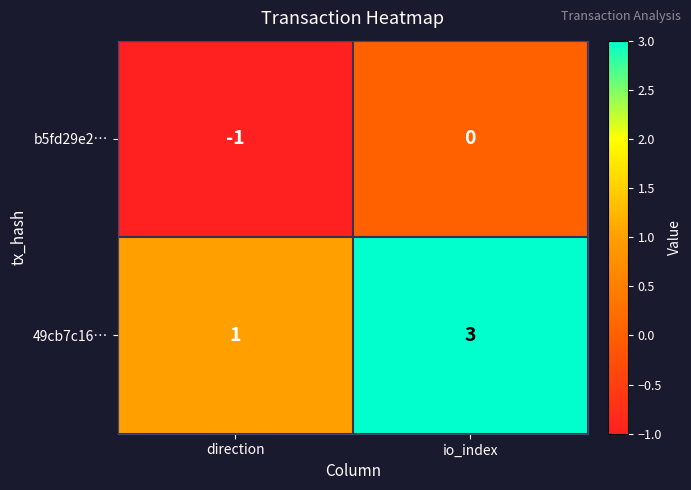

What is the maximum value shown in the chart?

3